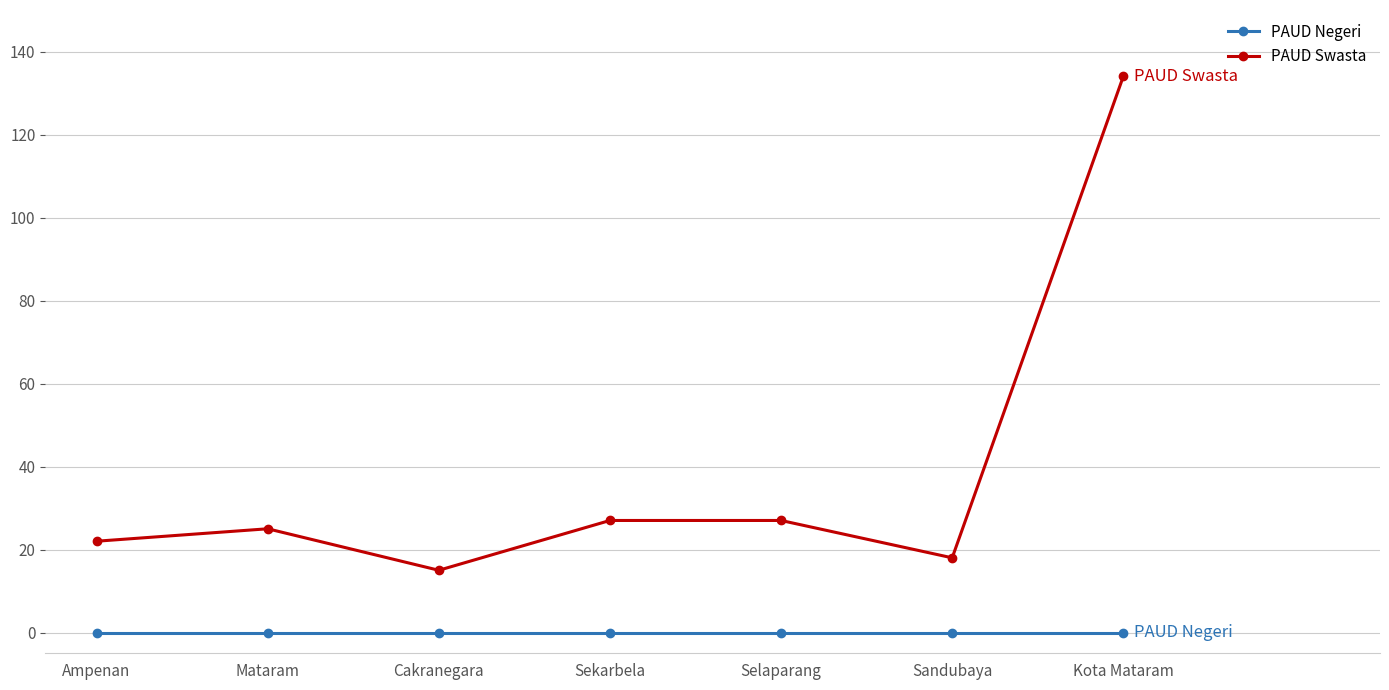

Rank the series at Mataram from lowest to highest value.

PAUD Negeri, PAUD Swasta